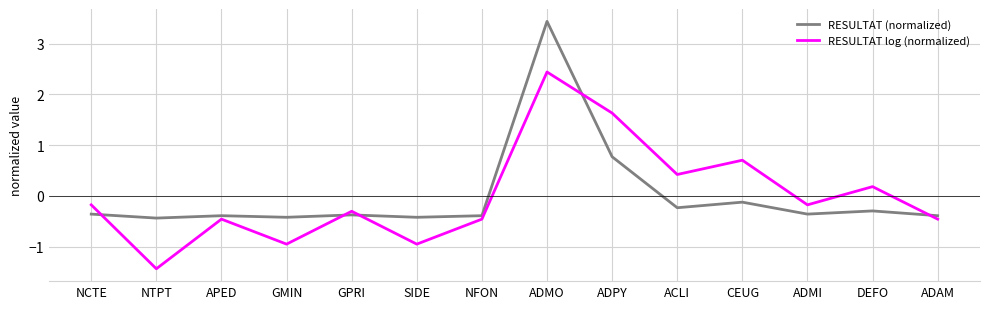

Does the chart display data point markers on the line(s)?

No